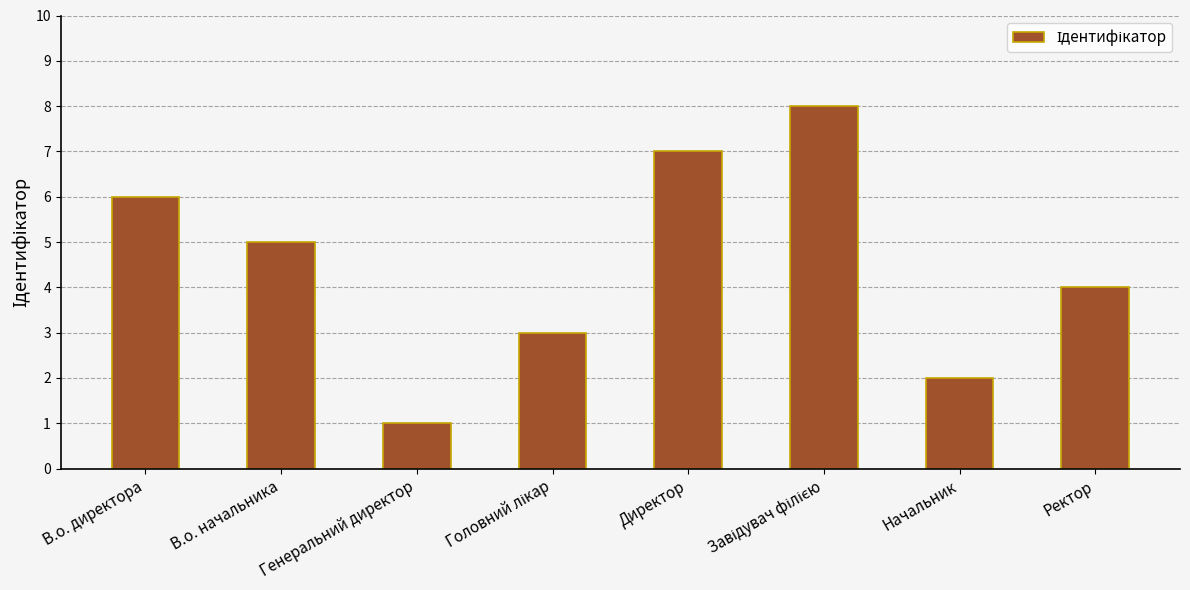

Count the values in the range 3 to 7.

5